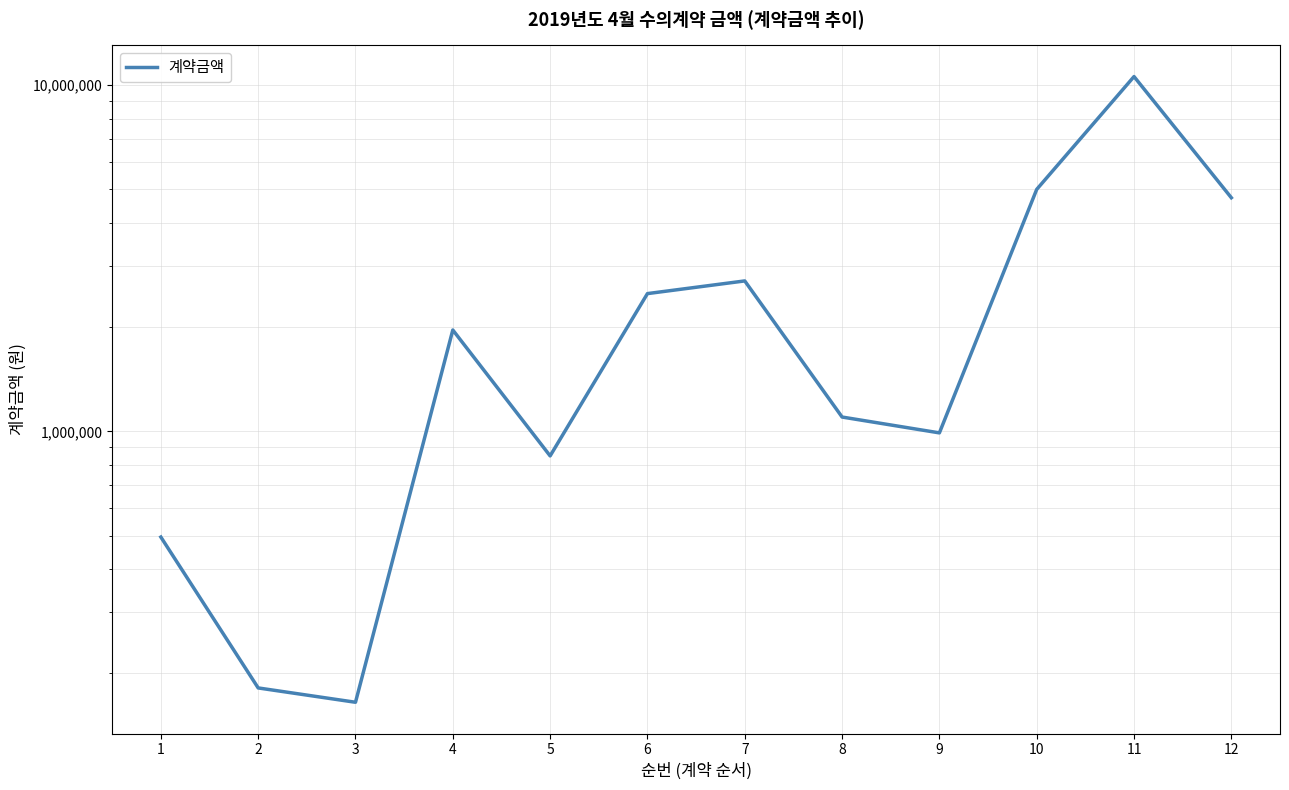

Reading right to left, extract all data points from this chart.

12=4730000	11=10590000	10=5000000	9=990000	8=1100000	7=2720000	6=2500000	5=849420	4=1962400	3=165000	2=181500	1=495120